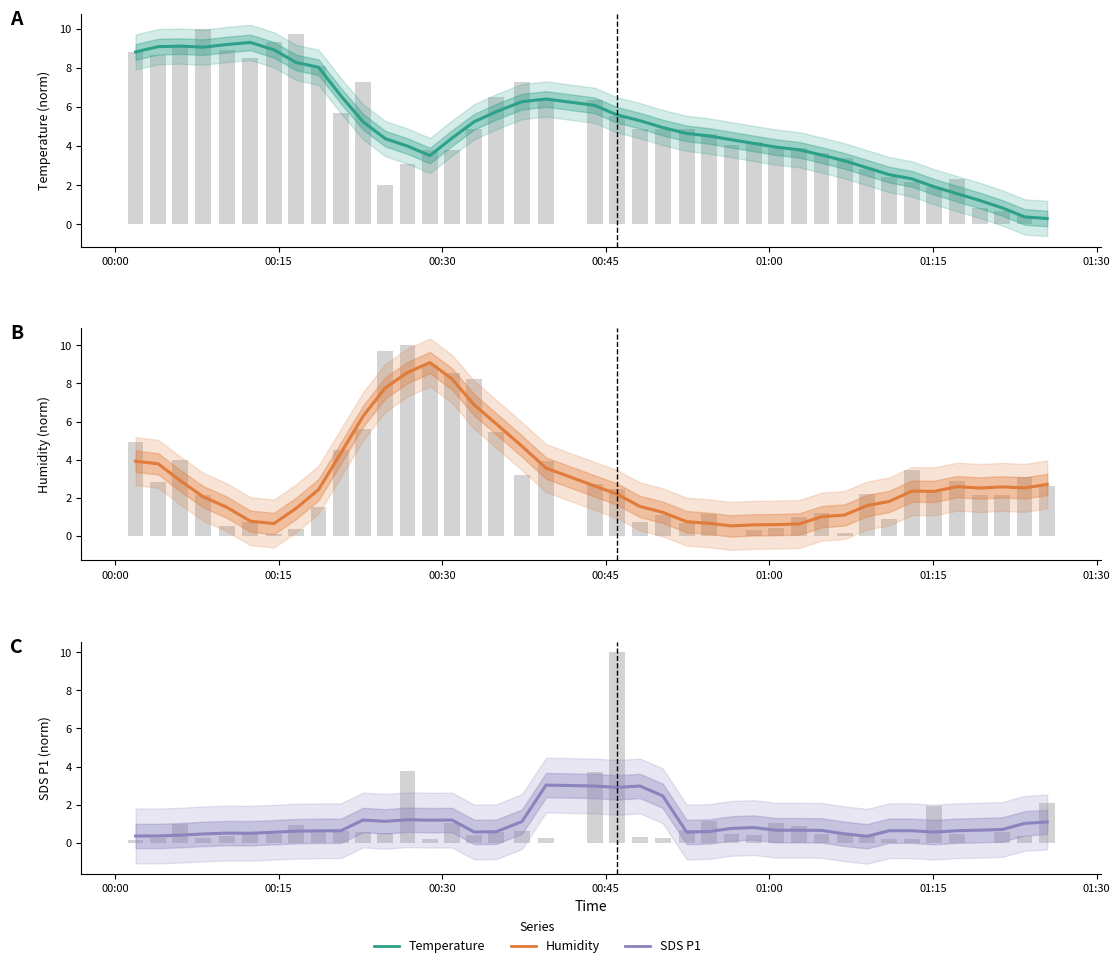

The Humidity (norm) series shows 1.2 at 35. True or false?

False